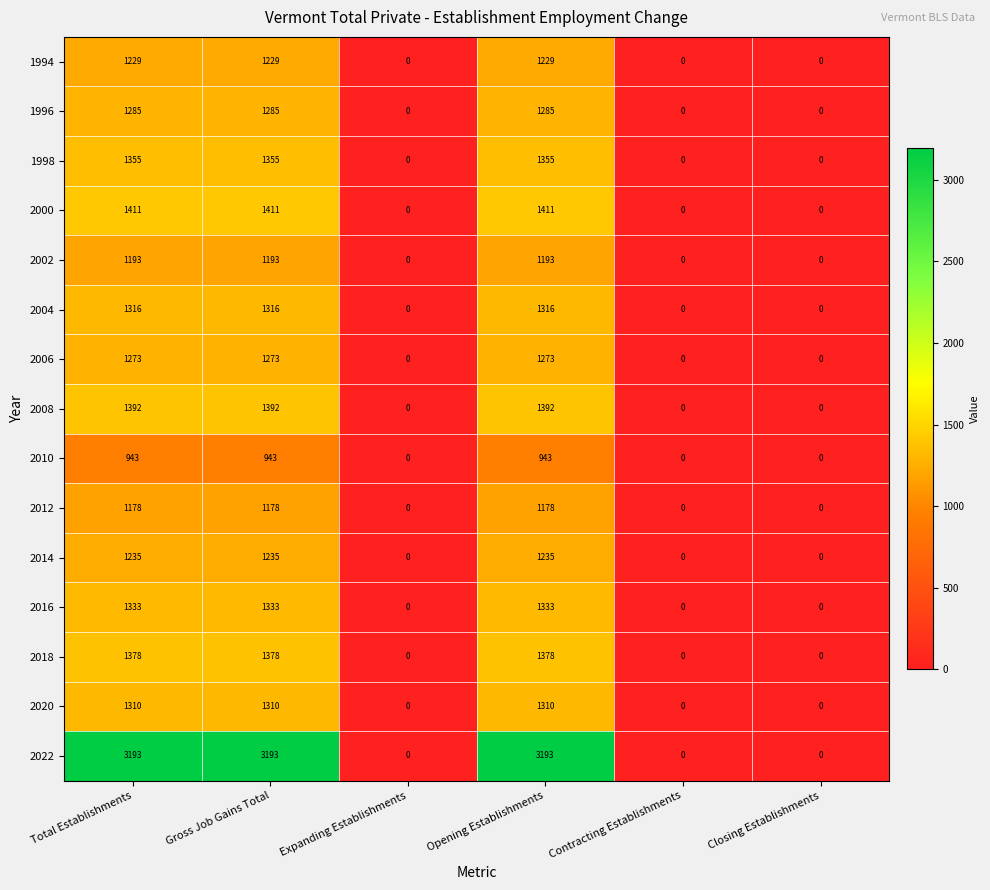

Count the number of data series in this chart.

15